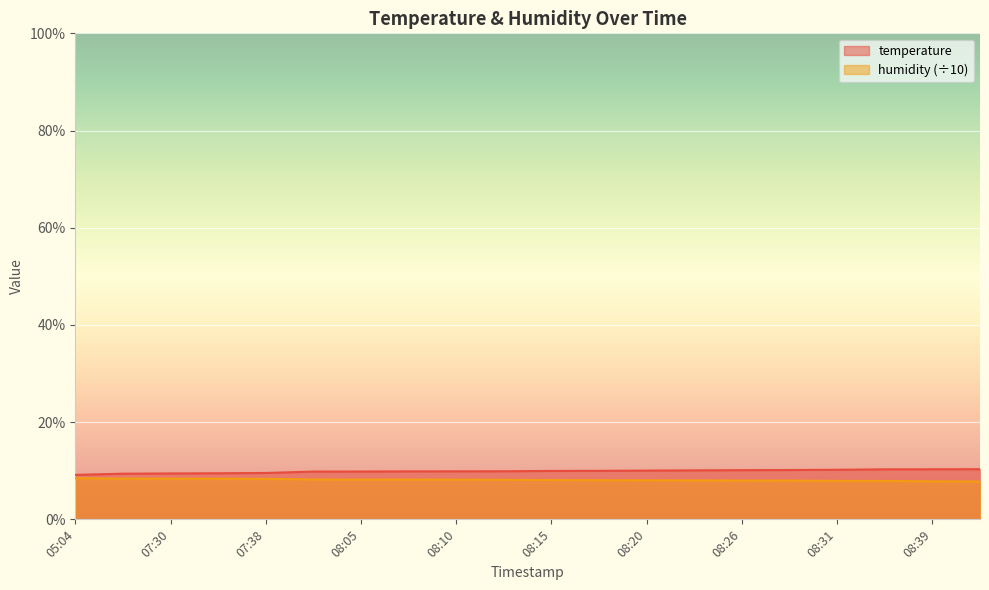

Rank the series by their maximum value, from highest to lowest.

temperature, humidity (÷10)